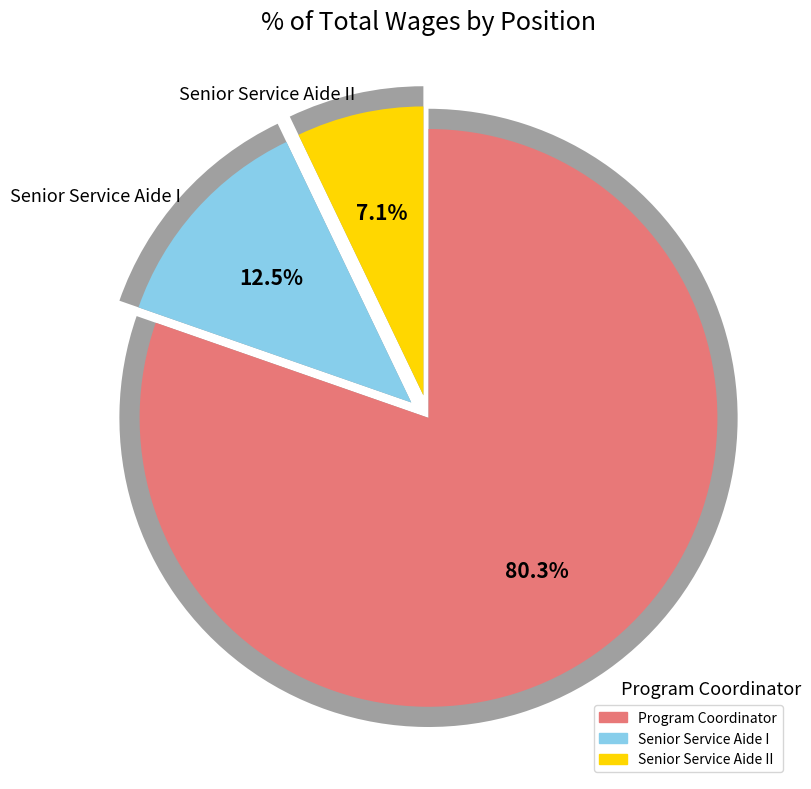

Does Program Coordinator account for over 50% of the chart?

Yes